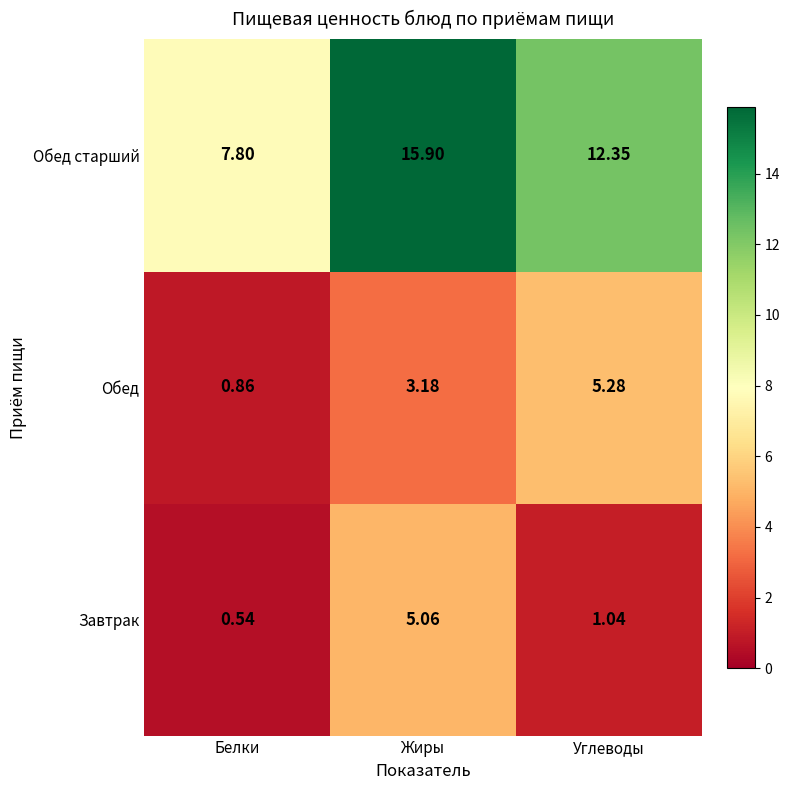

Between Белки and Жиры, which series saw the biggest shift?

Обед старший